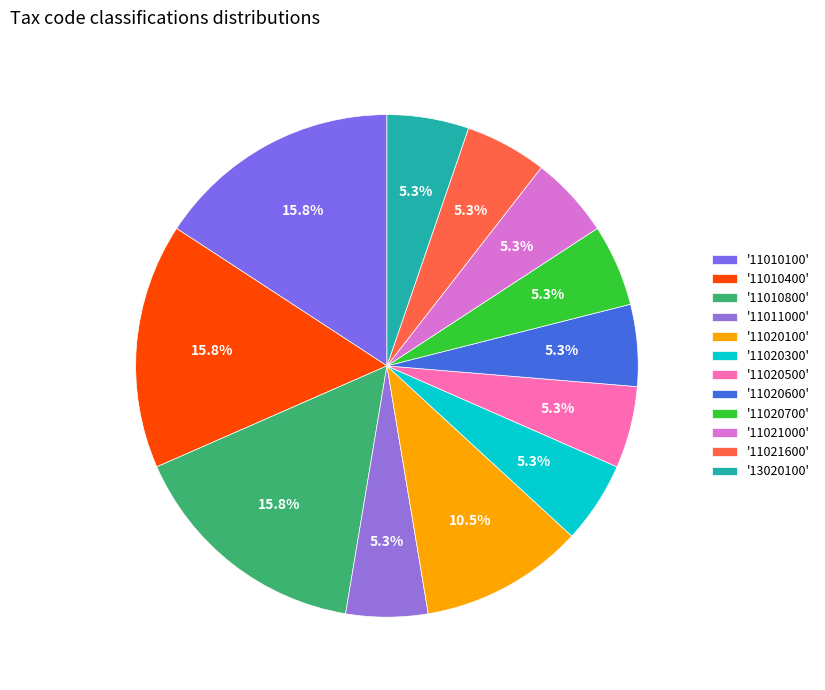

Count the number of slices in the pie.

12